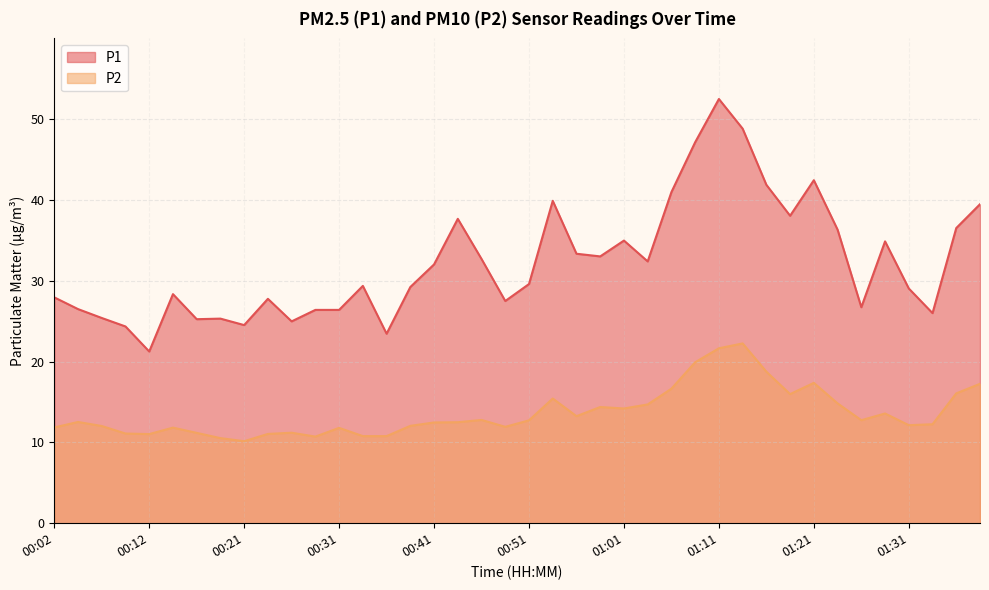

How many interior local valleys does the P1 series have?

11